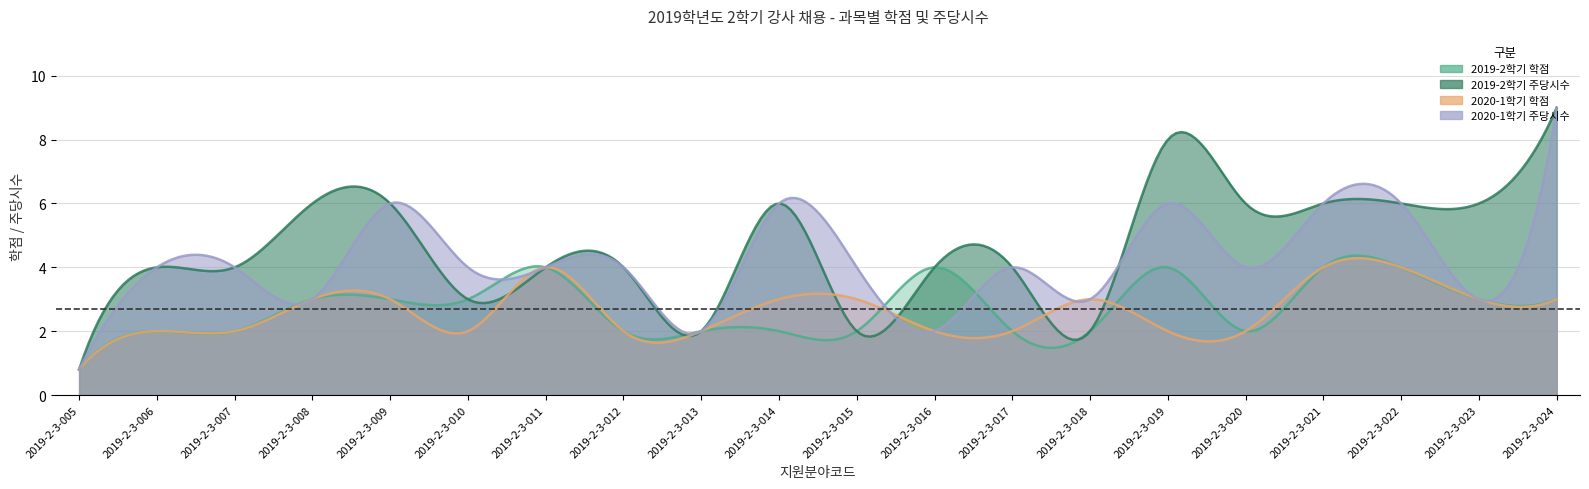

What is the difference between the highest and lowest values at 2019-2-3-024?

6.0